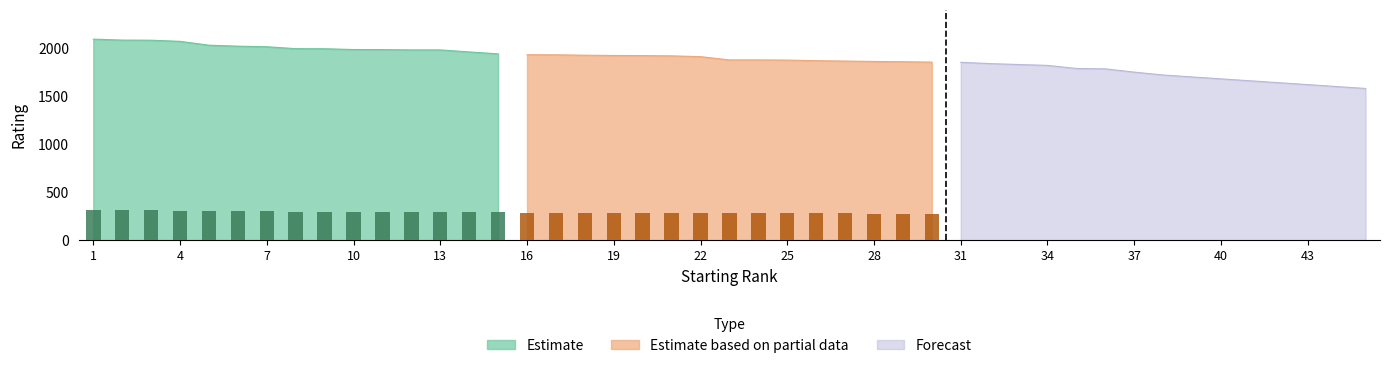

Does the chart contain stacked bars?

No